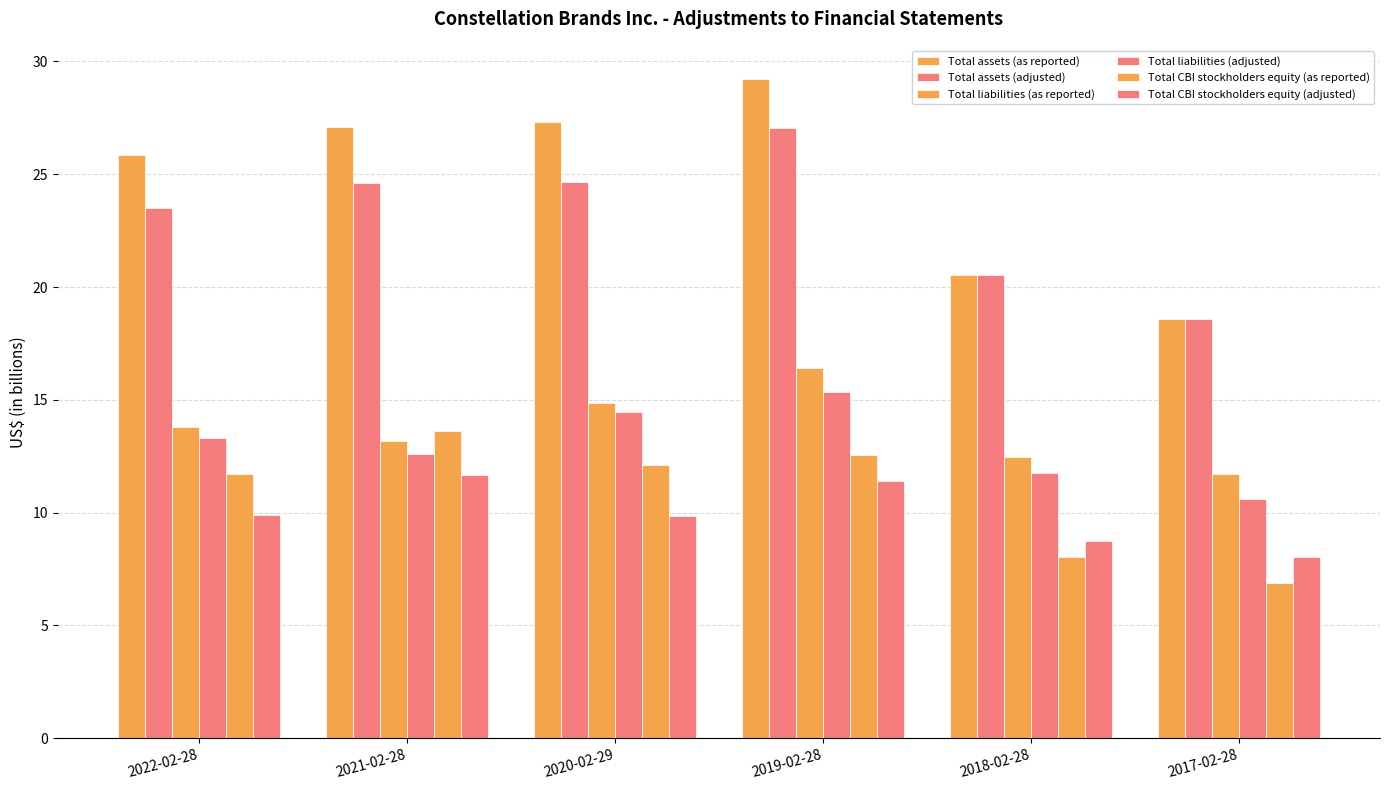

Between 2018-02-28 and 2017-02-28, which is larger?

2018-02-28